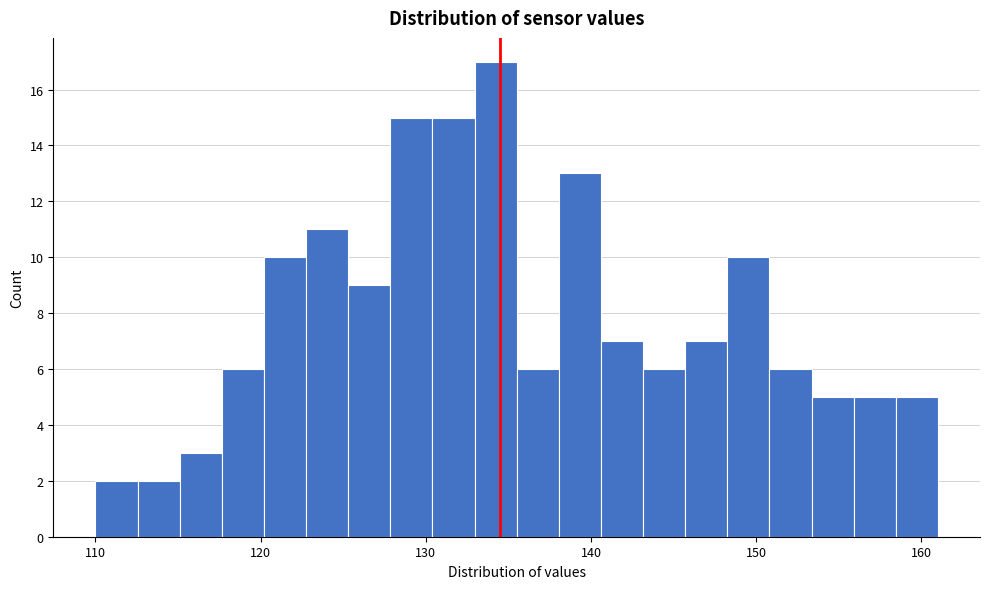

Around what value on the x-axis is the tallest bar? Give the approximate position of its centre, as read against the axis.

134